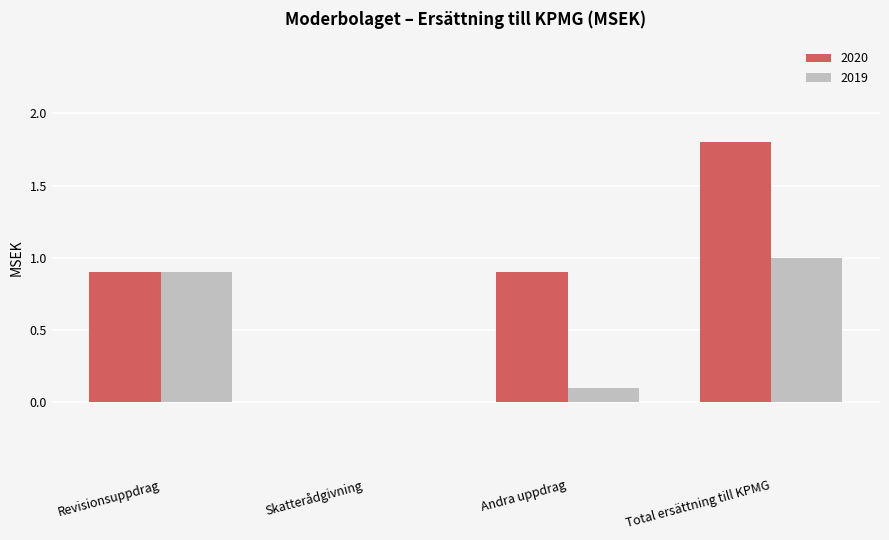

Reading left to right, what are all the values shown in this chart?

2020: 0.9	0.0	0.9	1.8
2019: 0.9	0.0	0.1	1.0